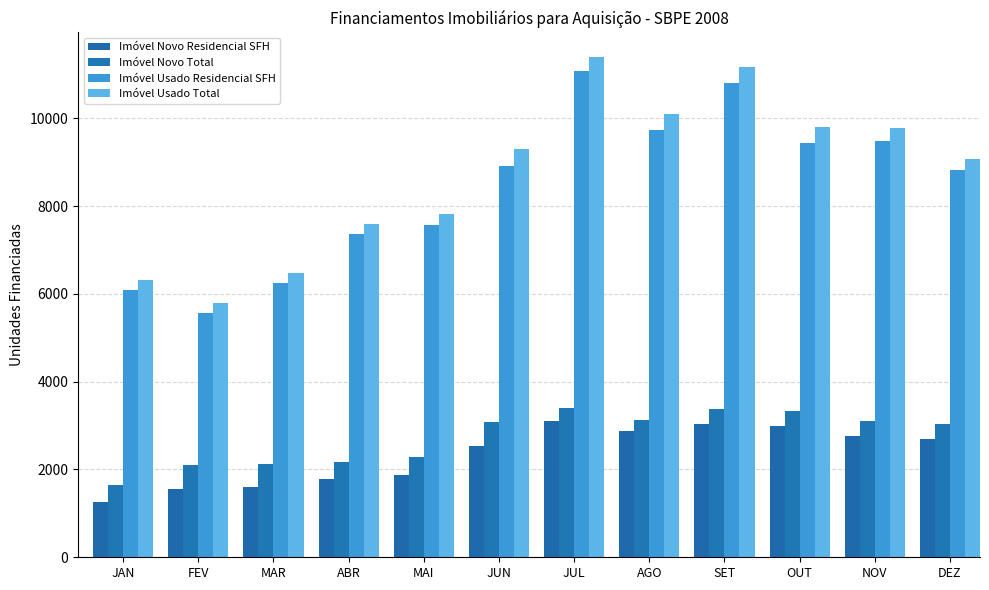

What is the minimum value shown in the chart?

1256